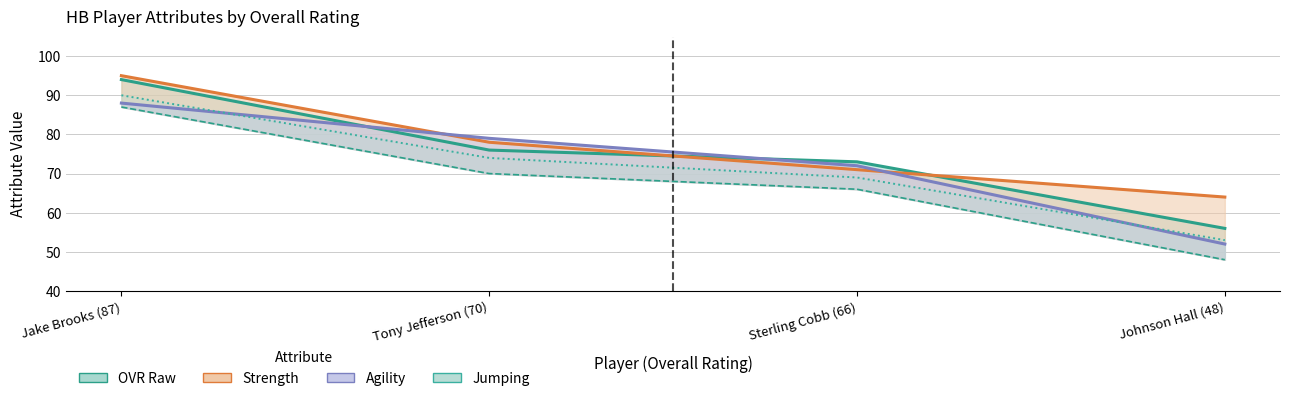

Where is Agility nearest to the value 70?

Sterling Cobb (66)